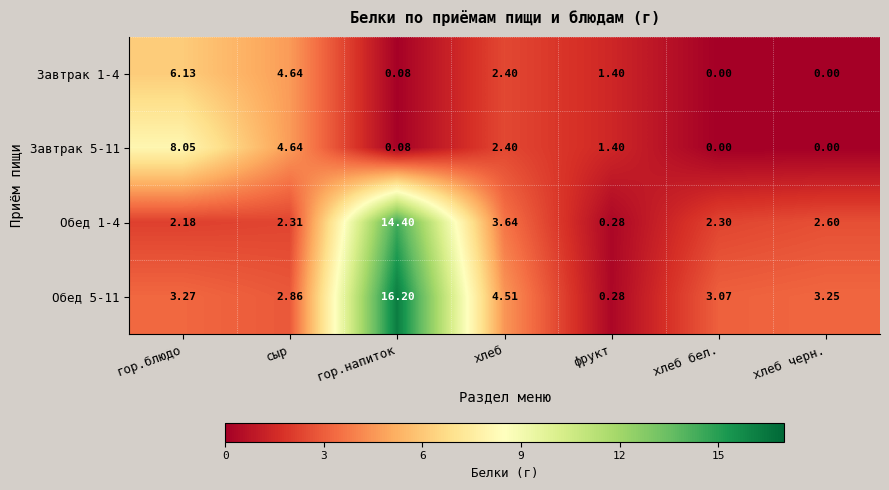

Is the value of Завтрак 5-11 at гор.напиток greater than the value of Завтрак 1-4 at хлеб?

No